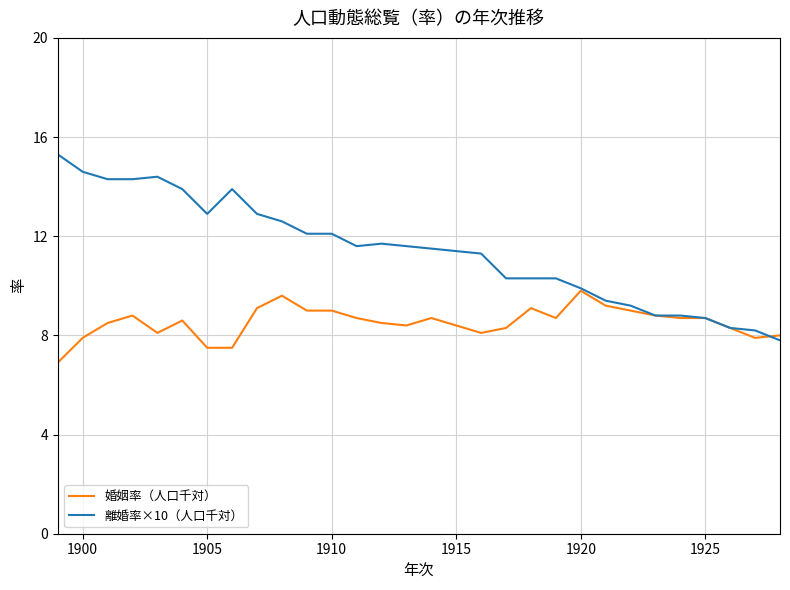

What is the minimum value shown in the chart?

6.9